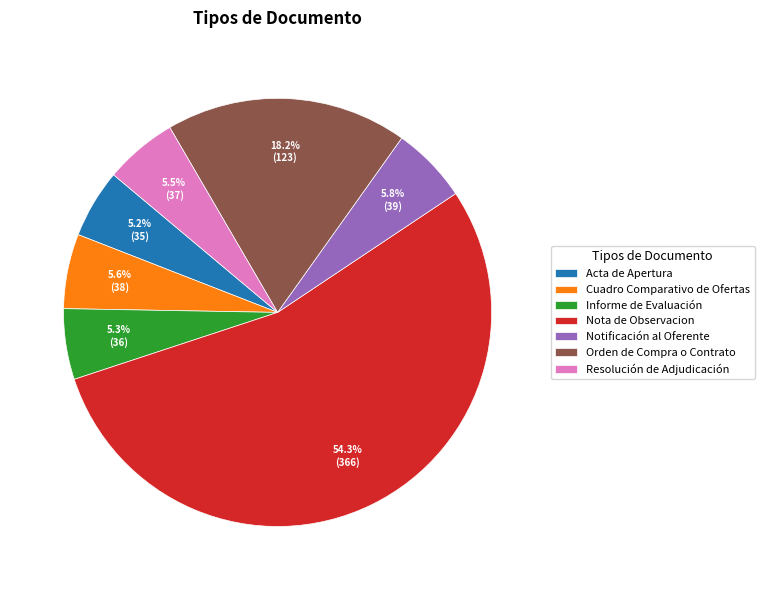

Approximately how many times larger is the value at Nota de Observacion compared to Resolución de Adjudicación?

9.9